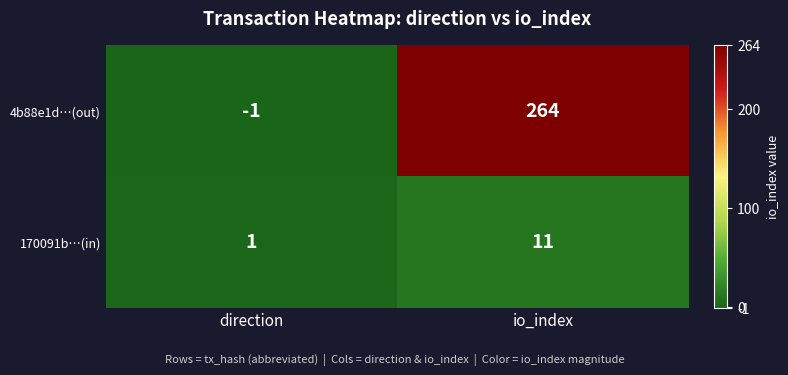

What is the maximum value for 4b88e1d…(out)?

264